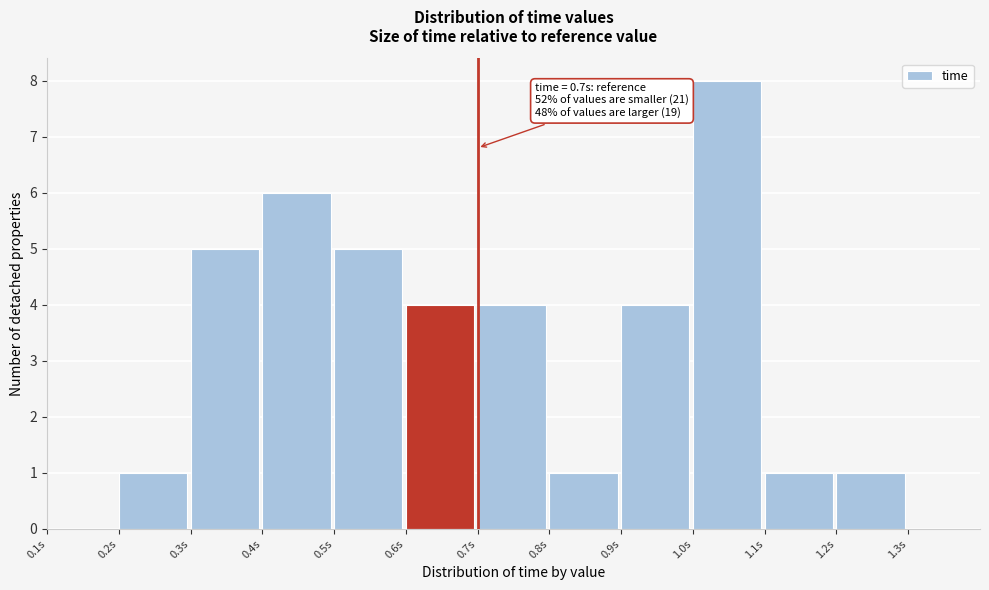

Over which range of the x-axis is the bar tallest?

1.0 to 1.1